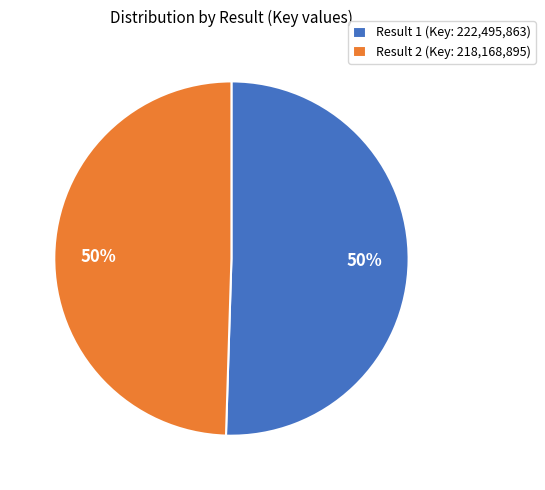

To the nearest percent, what portion does Result 2 (Key: 218,168,895) represent?

50%